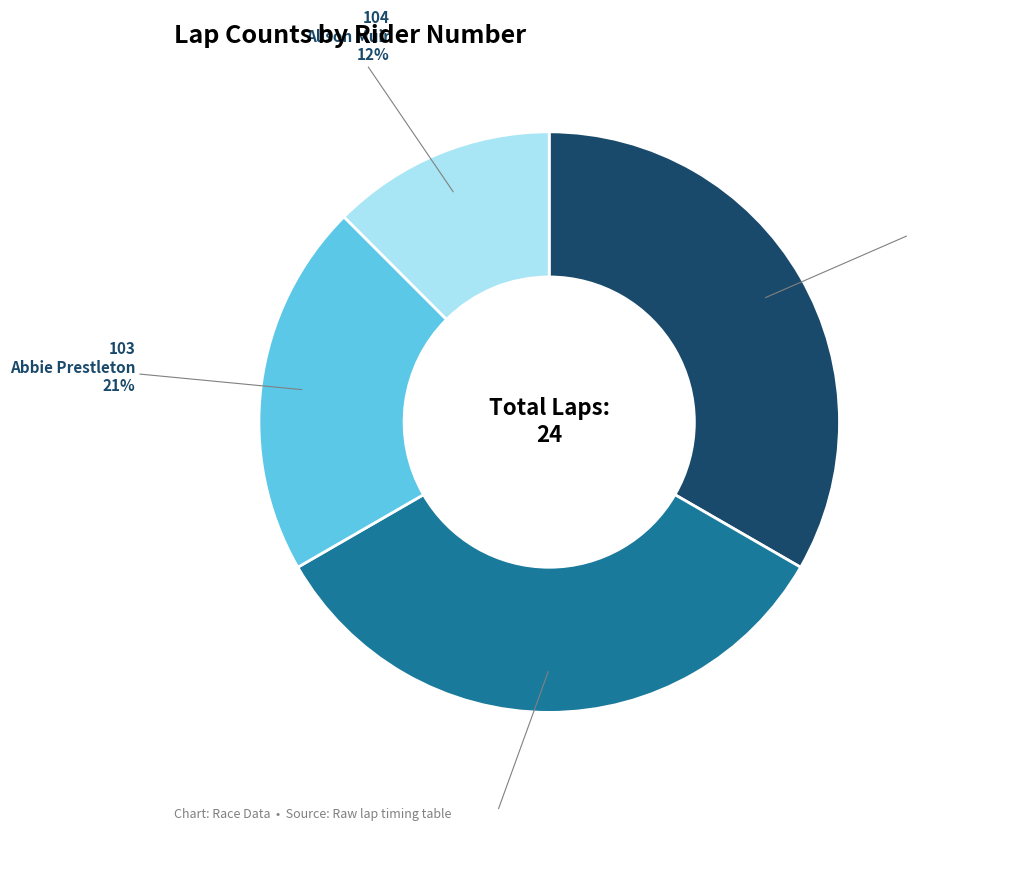

Does any single category account for the majority?

No